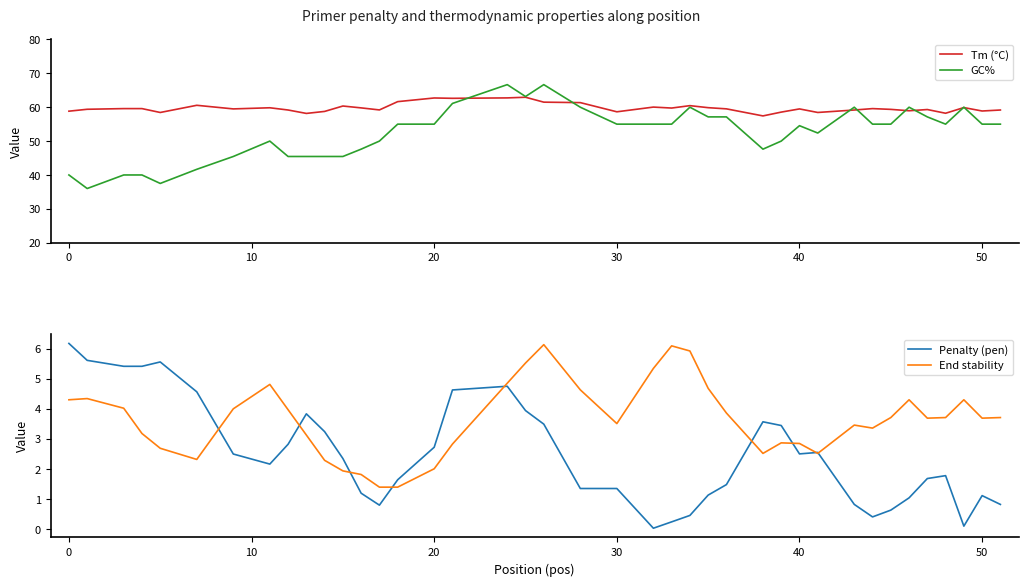

What is the minimum value for Tm (°C)?

57.4